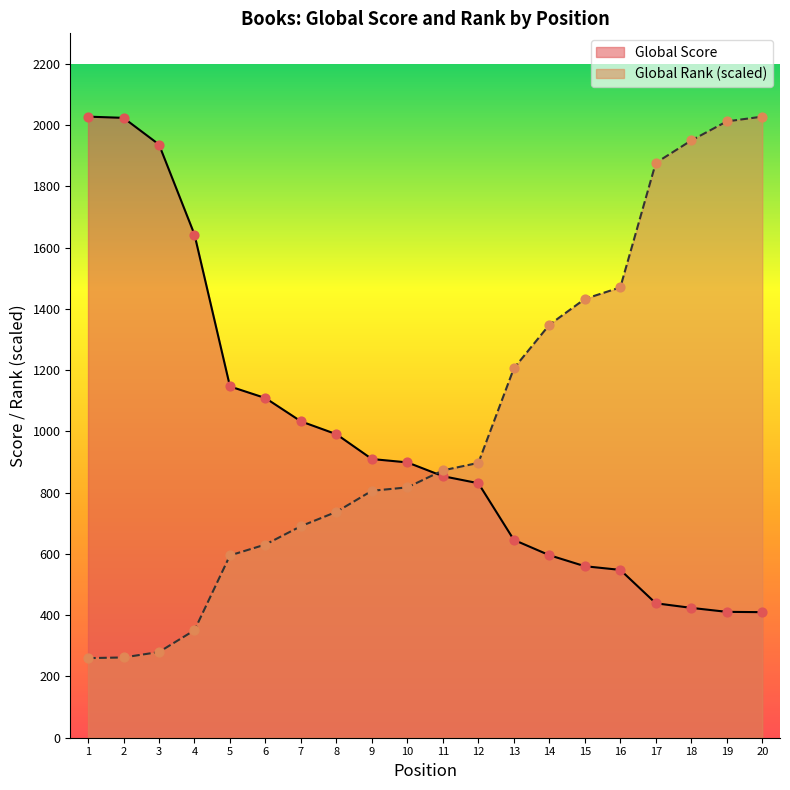

What is the total value across all series at 6?

1739.8